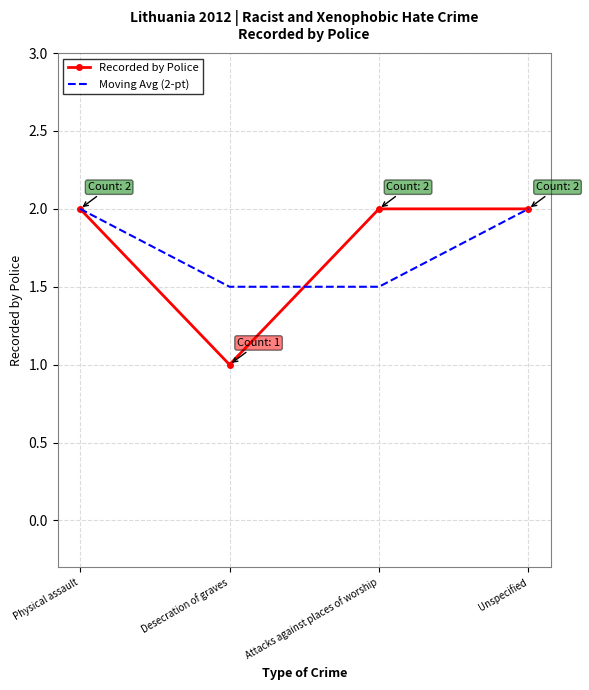

In Recorded by Police, how many points are lower than both neighbors (excluding endpoints)?

1